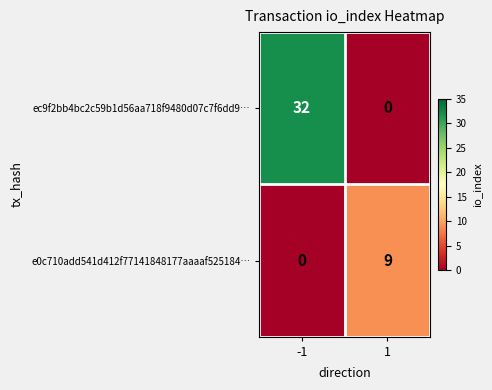

Rank the series at 1 from highest to lowest value.

e0c710add541d412f77141848177aaaaf525184…, ec9f2bb4bc2c59b1d56aa718f9480d07c7f6dd9…